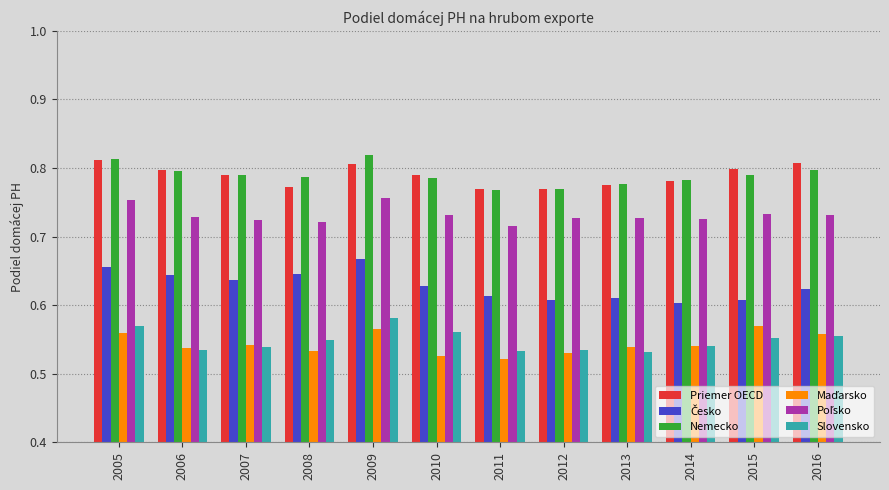

At which category is the sum across all series the highest?

2009